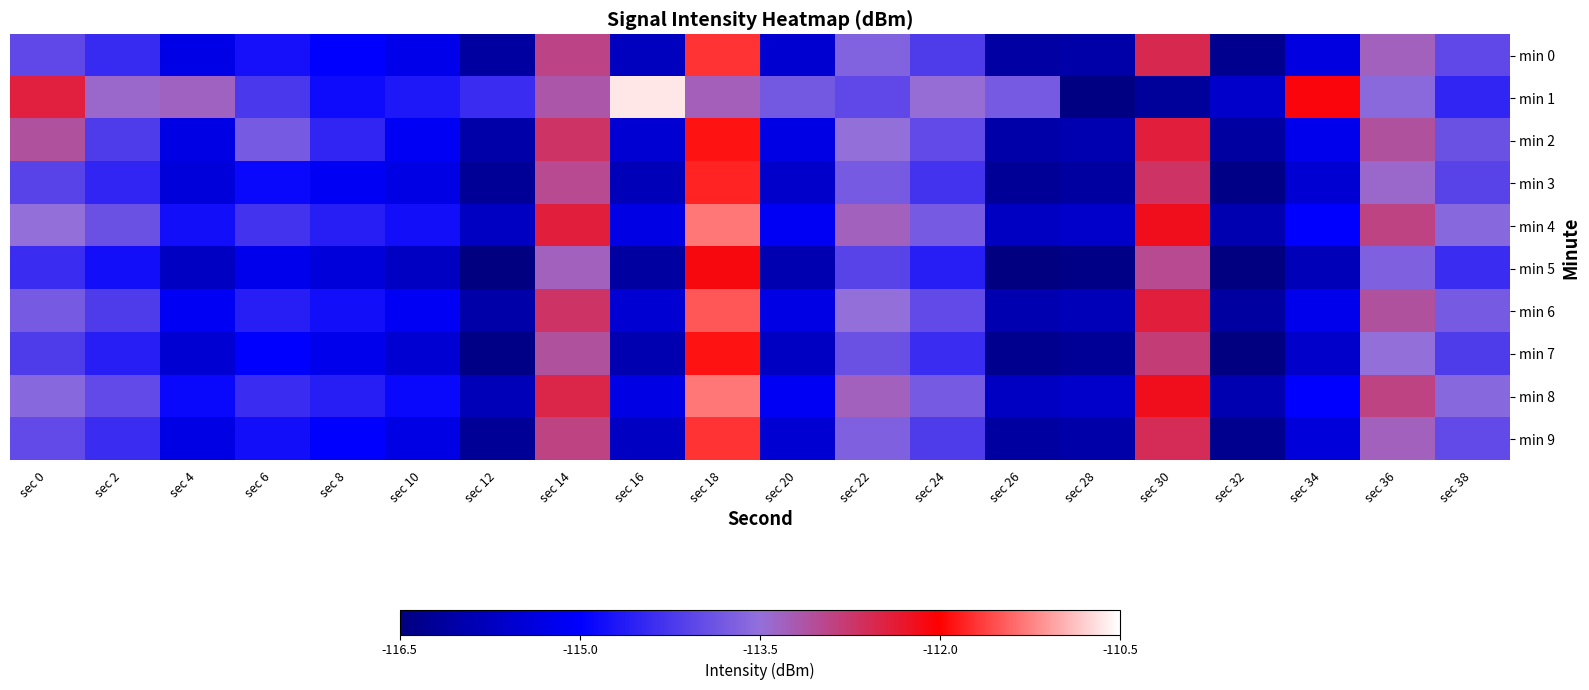

Reading right to left, list all the values displayed in this chart.

min 0: sec 38=-114.0	sec 36=-113.3	sec 34=-115.4	sec 32=-116.3	sec 30=-112.6	sec 28=-116.0	sec 26=-116.1	sec 24=-114.2	sec 22=-113.7	sec 20=-115.5	sec 18=-111.7	sec 16=-115.7	sec 14=-112.9	sec 12=-116.1	sec 10=-115.2	sec 8=-115.0	sec 6=-114.8	sec 4=-115.3	sec 2=-114.4	sec 0=-114.0
min 1: sec 38=-114.5	sec 36=-113.6	sec 34=-112.1	sec 32=-115.6	sec 30=-116.2	sec 28=-116.4	sec 26=-113.8	sec 24=-113.5	sec 22=-114.0	sec 20=-113.8	sec 18=-113.3	sec 16=-110.7	sec 14=-113.2	sec 12=-114.4	sec 10=-114.7	sec 8=-114.8	sec 6=-114.2	sec 4=-113.3	sec 2=-113.4	sec 0=-112.4
min 2: sec 38=-113.9	sec 36=-113.1	sec 34=-115.2	sec 32=-116.1	sec 30=-112.4	sec 28=-115.9	sec 26=-116.0	sec 24=-114.0	sec 22=-113.5	sec 20=-115.3	sec 18=-111.9	sec 16=-115.5	sec 14=-112.7	sec 12=-116.0	sec 10=-115.1	sec 8=-114.5	sec 6=-113.8	sec 4=-115.3	sec 2=-114.2	sec 0=-113.1
min 3: sec 38=-114.1	sec 36=-113.4	sec 34=-115.5	sec 32=-116.4	sec 30=-112.7	sec 28=-116.1	sec 26=-116.2	sec 24=-114.3	sec 22=-113.8	sec 20=-115.6	sec 18=-111.8	sec 16=-115.8	sec 14=-113.0	sec 12=-116.2	sec 10=-115.3	sec 8=-115.1	sec 6=-114.9	sec 4=-115.4	sec 2=-114.5	sec 0=-114.1
min 4: sec 38=-113.6	sec 36=-112.9	sec 34=-115.0	sec 32=-115.9	sec 30=-112.2	sec 28=-115.6	sec 26=-115.7	sec 24=-113.8	sec 22=-113.3	sec 20=-115.1	sec 18=-111.3	sec 16=-115.3	sec 14=-112.4	sec 12=-115.7	sec 10=-114.8	sec 8=-114.6	sec 6=-114.3	sec 4=-114.8	sec 2=-113.9	sec 0=-113.5
min 5: sec 38=-114.4	sec 36=-113.7	sec 34=-115.8	sec 32=-116.7	sec 30=-113.0	sec 28=-116.4	sec 26=-116.5	sec 24=-114.6	sec 22=-114.1	sec 20=-115.9	sec 18=-112.1	sec 16=-116.1	sec 14=-113.3	sec 12=-116.6	sec 10=-115.7	sec 8=-115.4	sec 6=-115.2	sec 4=-115.7	sec 2=-114.8	sec 0=-114.4
min 6: sec 38=-113.8	sec 36=-113.1	sec 34=-115.2	sec 32=-116.1	sec 30=-112.4	sec 28=-115.8	sec 26=-115.9	sec 24=-114.0	sec 22=-113.5	sec 20=-115.3	sec 18=-111.5	sec 16=-115.5	sec 14=-112.7	sec 12=-116.0	sec 10=-115.1	sec 8=-114.8	sec 6=-114.6	sec 4=-115.1	sec 2=-114.2	sec 0=-113.8
min 7: sec 38=-114.2	sec 36=-113.5	sec 34=-115.6	sec 32=-116.5	sec 30=-112.8	sec 28=-116.2	sec 26=-116.3	sec 24=-114.4	sec 22=-113.9	sec 20=-115.7	sec 18=-111.9	sec 16=-115.9	sec 14=-113.1	sec 12=-116.4	sec 10=-115.5	sec 8=-115.2	sec 6=-115.0	sec 4=-115.5	sec 2=-114.6	sec 0=-114.2
min 8: sec 38=-113.6	sec 36=-112.9	sec 34=-115.0	sec 32=-115.9	sec 30=-112.2	sec 28=-115.6	sec 26=-115.7	sec 24=-113.8	sec 22=-113.3	sec 20=-115.1	sec 18=-111.3	sec 16=-115.3	sec 14=-112.5	sec 12=-115.8	sec 10=-114.9	sec 8=-114.6	sec 6=-114.4	sec 4=-114.9	sec 2=-114.0	sec 0=-113.6
min 9: sec 38=-114.0	sec 36=-113.3	sec 34=-115.4	sec 32=-116.3	sec 30=-112.6	sec 28=-116.0	sec 26=-116.1	sec 24=-114.2	sec 22=-113.7	sec 20=-115.5	sec 18=-111.7	sec 16=-115.7	sec 14=-112.9	sec 12=-116.2	sec 10=-115.3	sec 8=-115.0	sec 6=-114.8	sec 4=-115.3	sec 2=-114.4	sec 0=-114.0